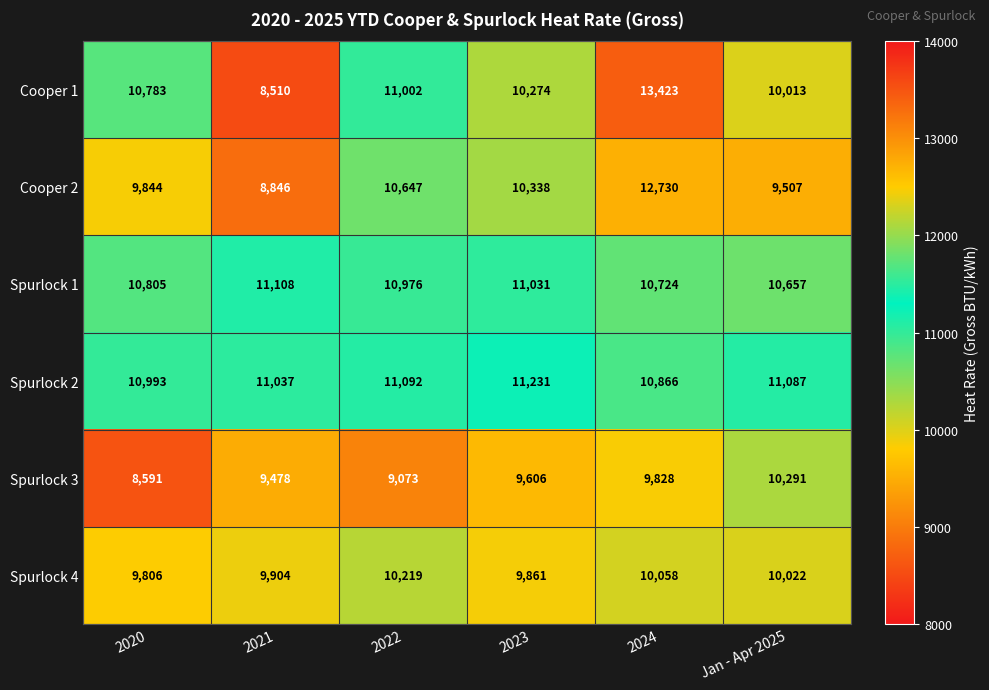

The Spurlock 2 series shows 6860 at Jan - Apr 2025. True or false?

False